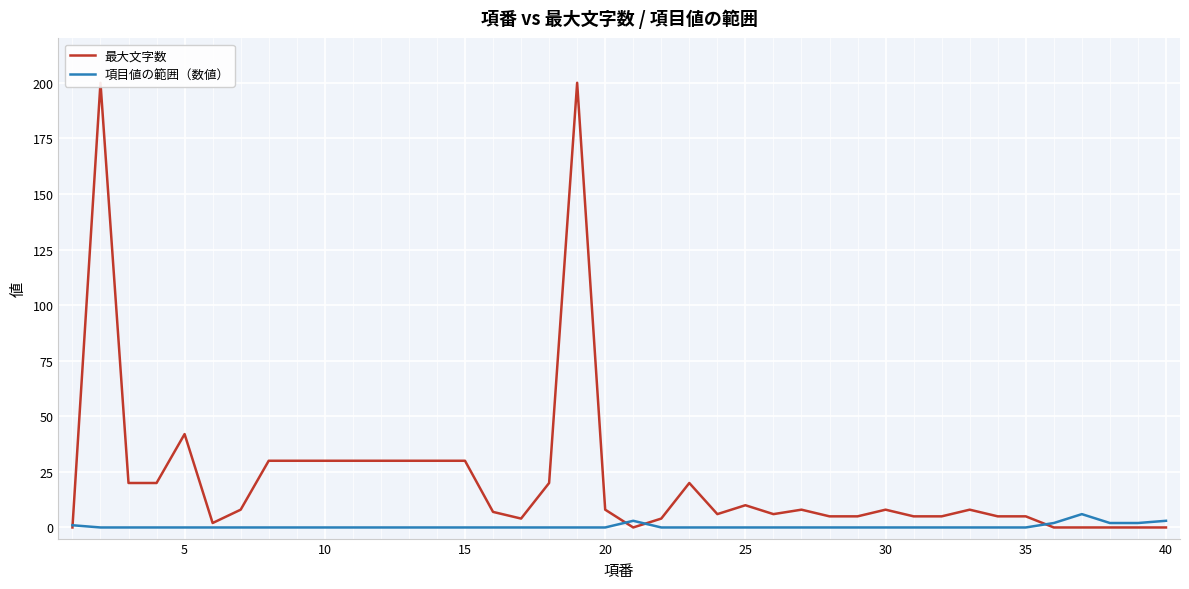

In 項目値の範囲（数値）, how many points are higher than both neighbors (excluding endpoints)?

2